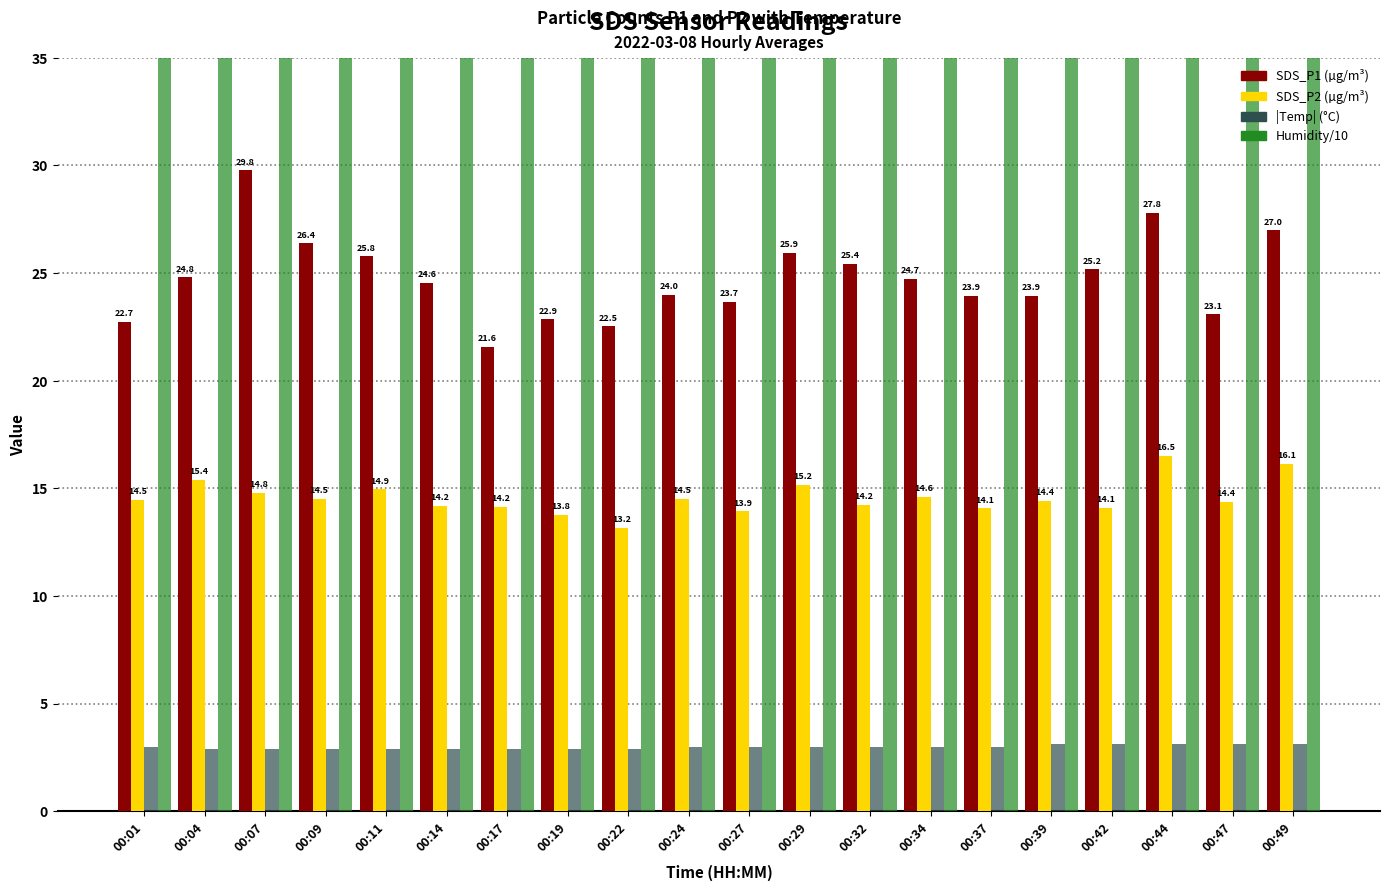

List the series in order of their peak value, highest first.

Humidity, SDS_P1, SDS_P2, Temp